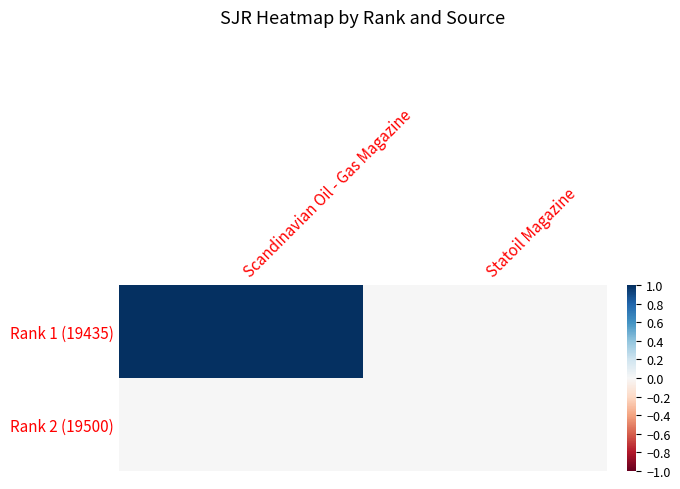

How many categories are shown in the chart?

2